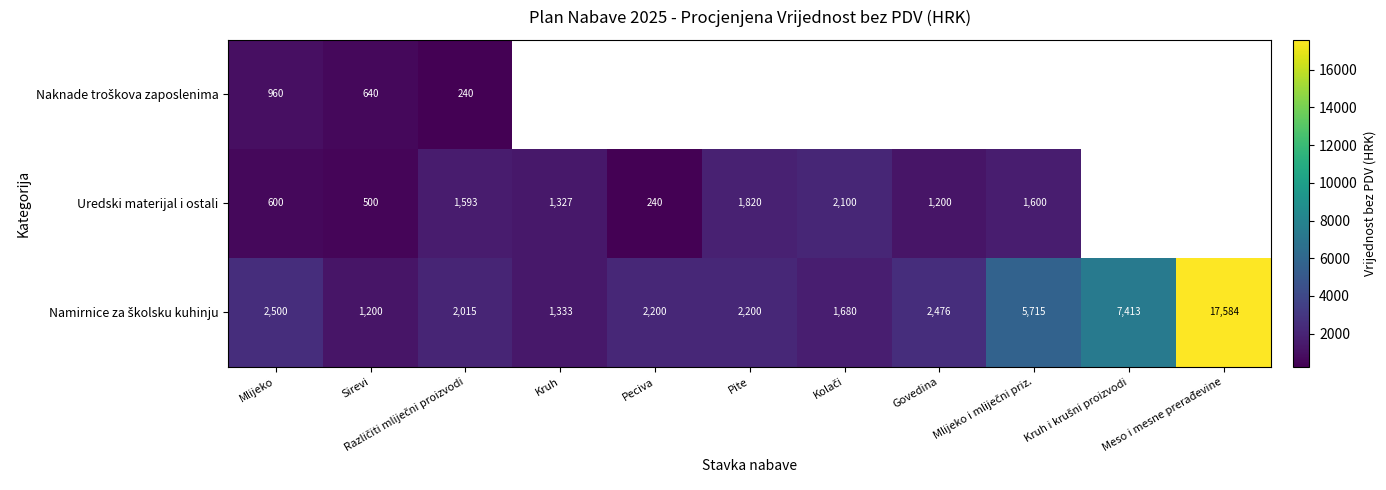

The Uredski materijal i ostali series shows 1200 at Govedina. True or false?

True